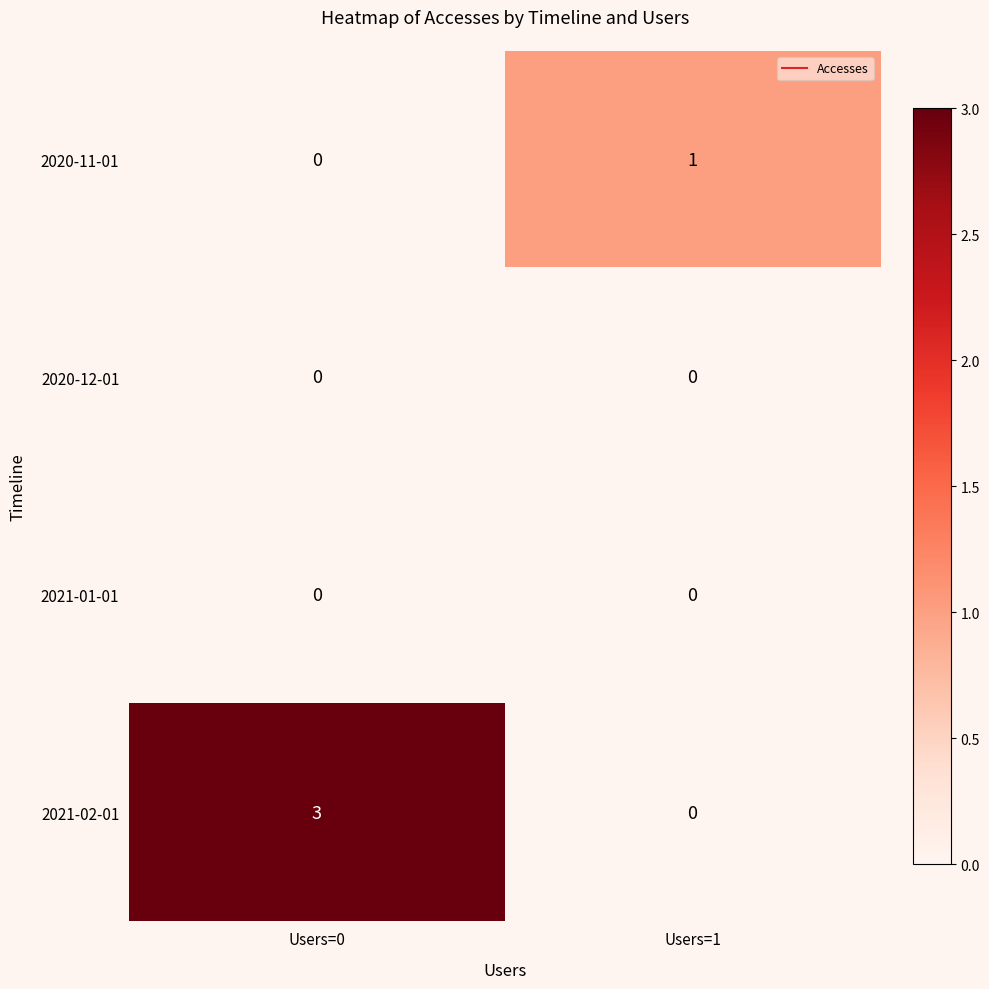

At which category is the sum across all series the highest?

Users=0